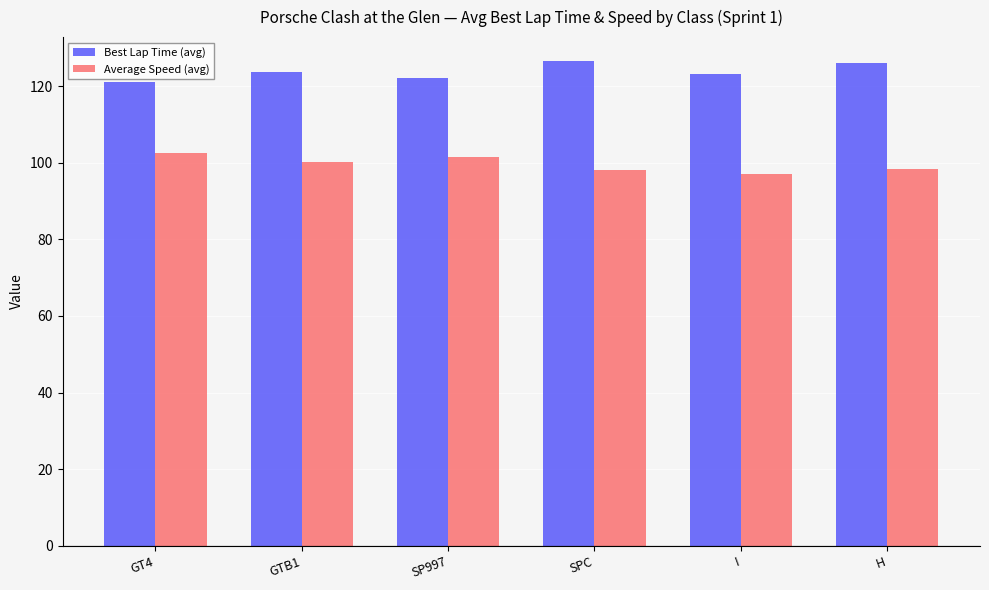

What is the difference between the highest and lowest values at GT4?

18.7